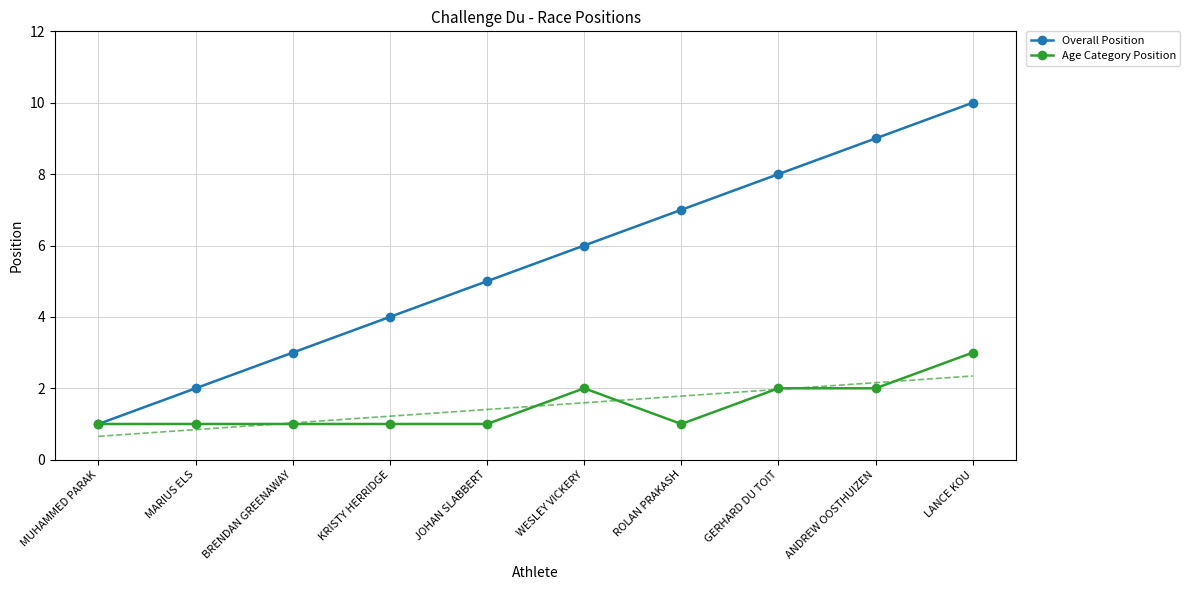

Which series changed the most between JOHAN SLABBERT and LANCE KOU?

Overall Position